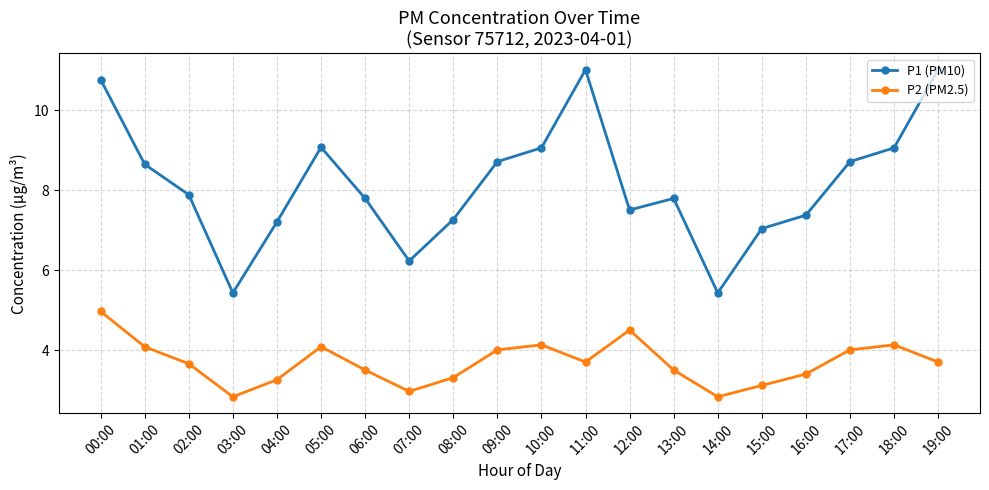

Reading left to right, transcribe all the data shown in this chart.

P1 (PM10): 00:00=10.8	01:00=8.6	02:00=7.9	03:00=5.4	04:00=7.2	05:00=9.1	06:00=7.8	07:00=6.2	08:00=7.3	09:00=8.7	10:00=9.1	11:00=11.0	12:00=7.5	13:00=7.8	14:00=5.4	15:00=7.0	16:00=7.4	17:00=8.7	18:00=9.1	19:00=11.0
P2 (PM2.5): 00:00=5.0	01:00=4.1	02:00=3.7	03:00=2.8	04:00=3.3	05:00=4.1	06:00=3.5	07:00=3.0	08:00=3.3	09:00=4.0	10:00=4.1	11:00=3.7	12:00=4.5	13:00=3.5	14:00=2.8	15:00=3.1	16:00=3.4	17:00=4.0	18:00=4.1	19:00=3.7